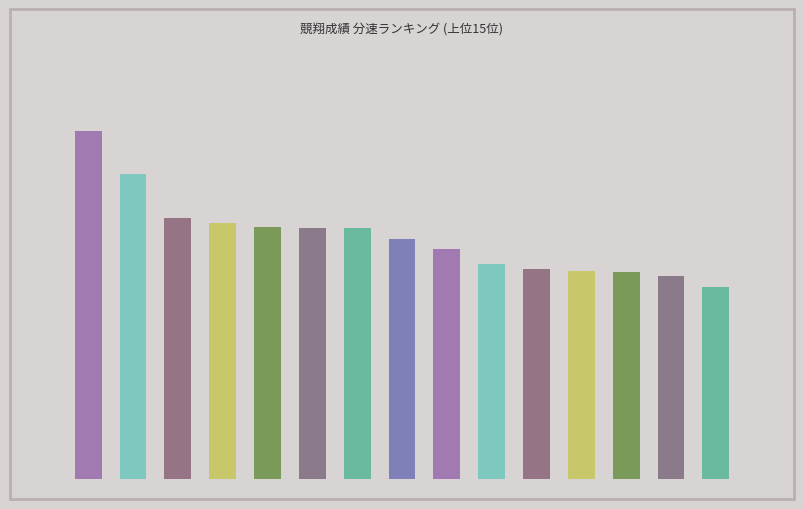

Reading left to right, extract all data points from this chart.

1527.3	1339.6	1143.7	1125.6	1105.0	1099.9	1099.6	1051.7	1008.4	943.2	920.1	912.9	910.2	889.6	843.5